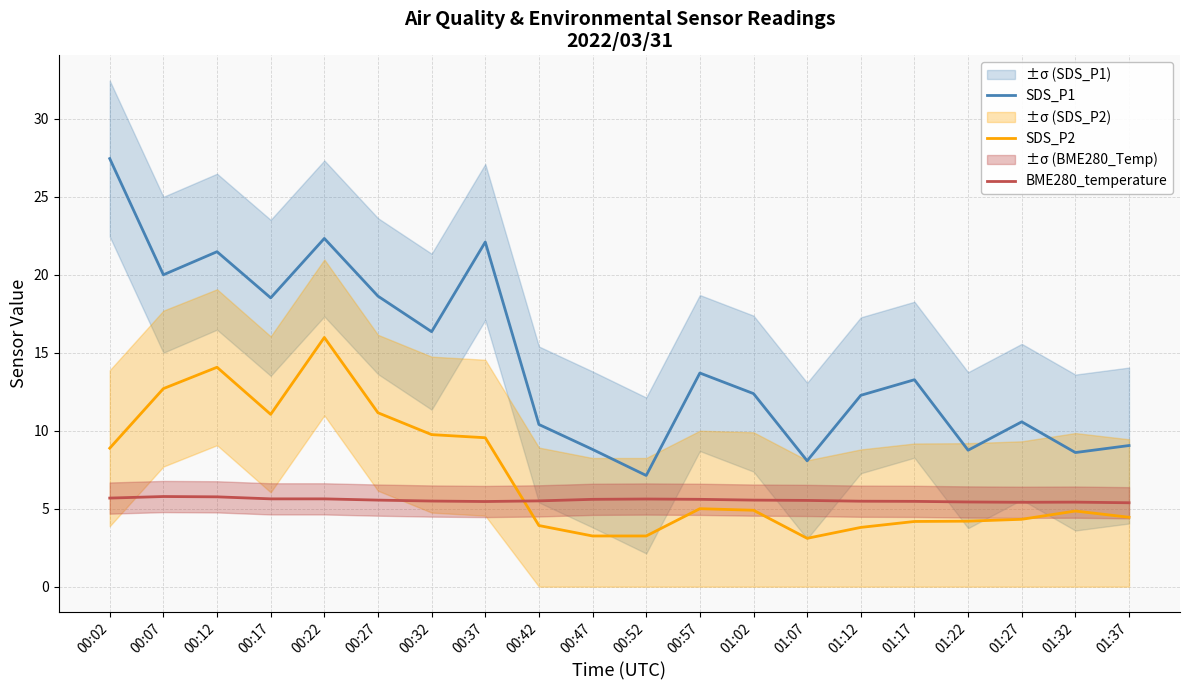

What is the total value across all series at 00:27?

35.3